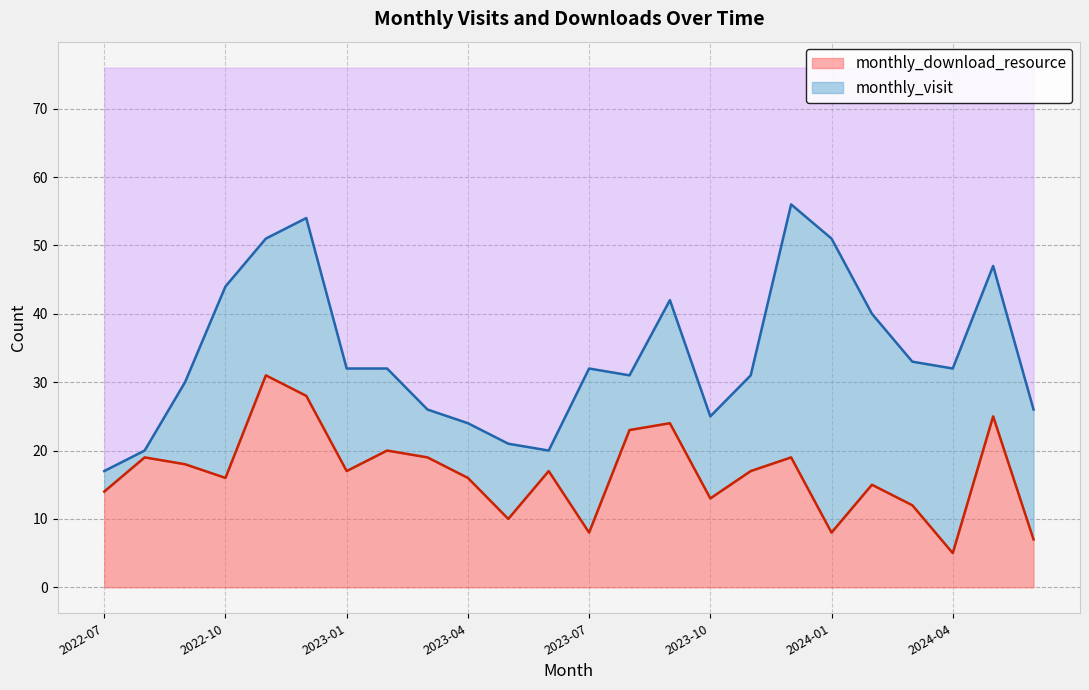

How many lines are shown in the chart?

2